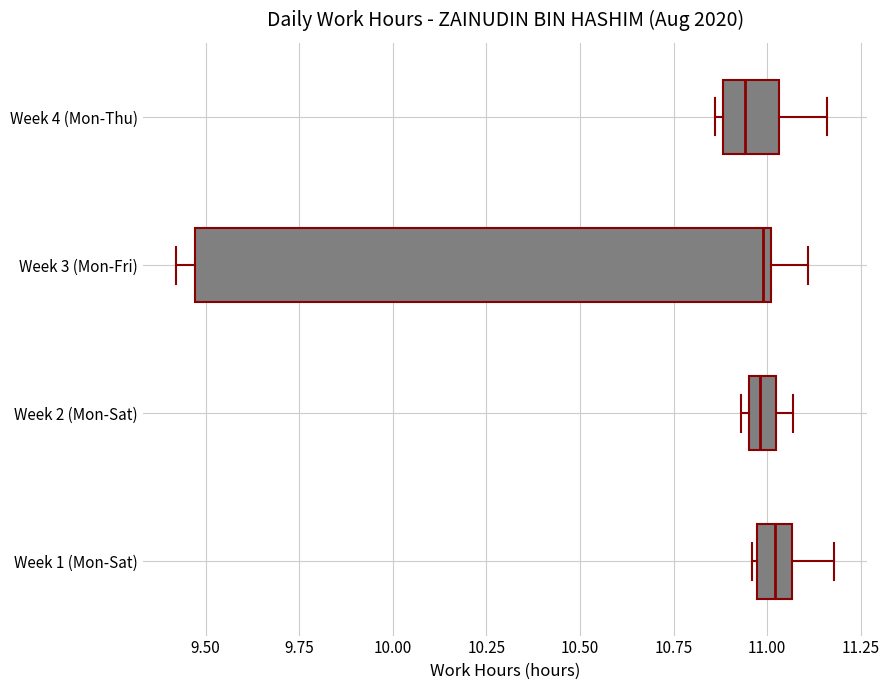

Comparing the boxes themselves (not the whiskers), which one is the widest?

Week 3 (Mon-Fri)